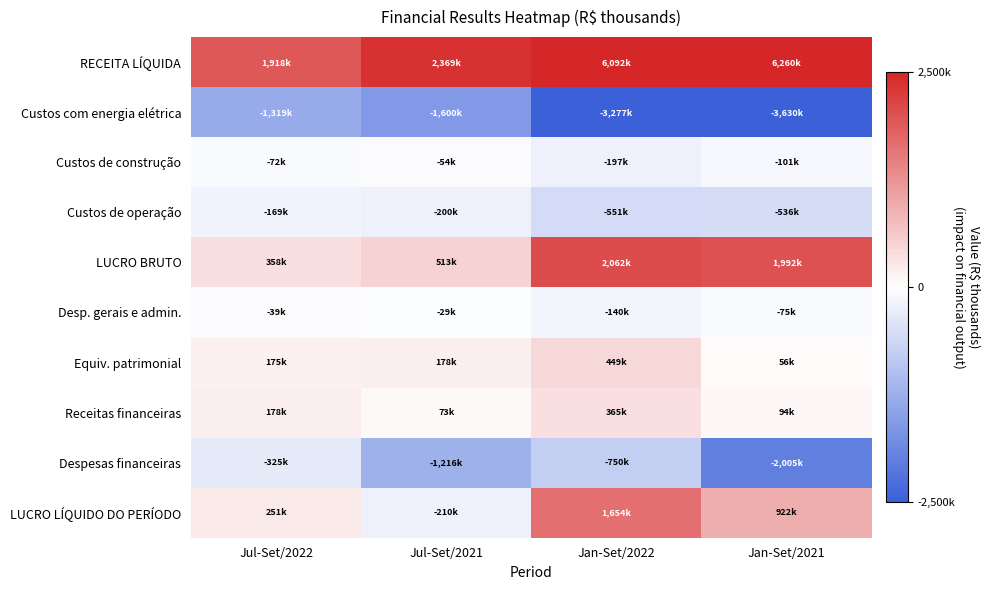

Reading left to right, list all the values displayed in this chart.

RECEITA LÍQUIDA: Jul-Set/2022=1918704	Jul-Set/2021=2369226	Jan-Set/2022=6092581	Jan-Set/2021=6260319
Custos com energia elétrica: Jul-Set/2022=-1319068	Jul-Set/2021=-1600331	Jan-Set/2022=-3277102	Jan-Set/2021=-3630105
Custos de construção: Jul-Set/2022=-72112	Jul-Set/2021=-54604	Jan-Set/2022=-197998	Jan-Set/2021=-101728
Custos de operação: Jul-Set/2022=-169147	Jul-Set/2021=-200554	Jan-Set/2022=-551854	Jan-Set/2021=-536222
LUCRO BRUTO: Jul-Set/2022=358377	Jul-Set/2021=513737	Jan-Set/2022=2062442	Jan-Set/2021=1992264
Desp. gerais e admin.: Jul-Set/2022=-39532	Jul-Set/2021=-29931	Jan-Set/2022=-140979	Jan-Set/2021=-75895
Equiv. patrimonial: Jul-Set/2022=175118	Jul-Set/2021=178884	Jan-Set/2022=449138	Jan-Set/2021=56044
Receitas financeiras: Jul-Set/2022=178240	Jul-Set/2021=73753	Jan-Set/2022=365934	Jan-Set/2021=94435
Despesas financeiras: Jul-Set/2022=-325315	Jul-Set/2021=-1216053	Jan-Set/2022=-750884	Jan-Set/2021=-2005787
LUCRO LÍQUIDO DO PERÍODO: Jul-Set/2022=251242	Jul-Set/2021=-210659	Jan-Set/2022=1654646	Jan-Set/2021=922297